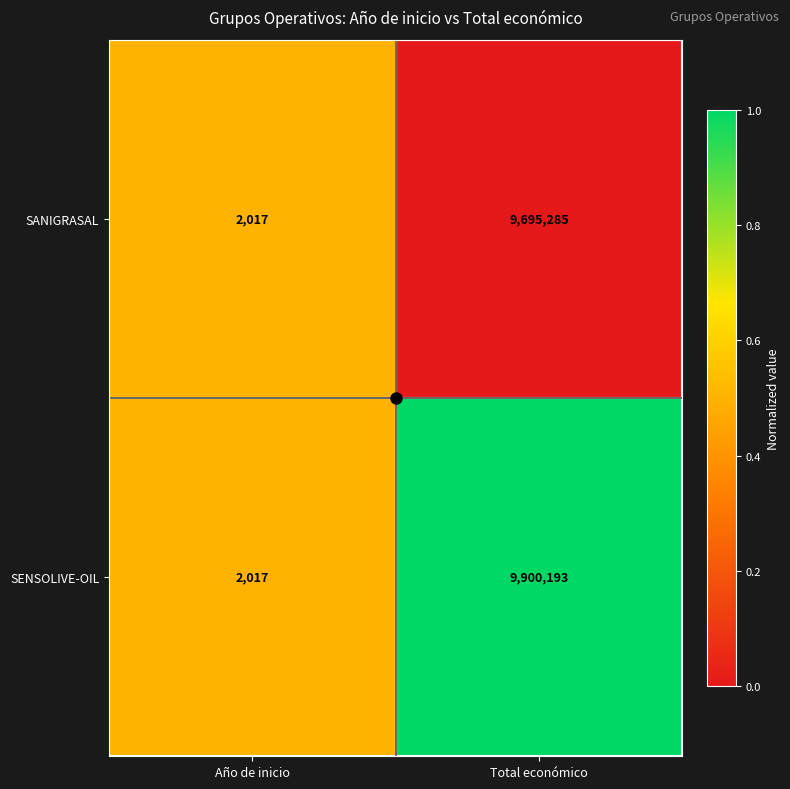

How many data points in SENSOLIVE-OIL are less than 9900193?

1